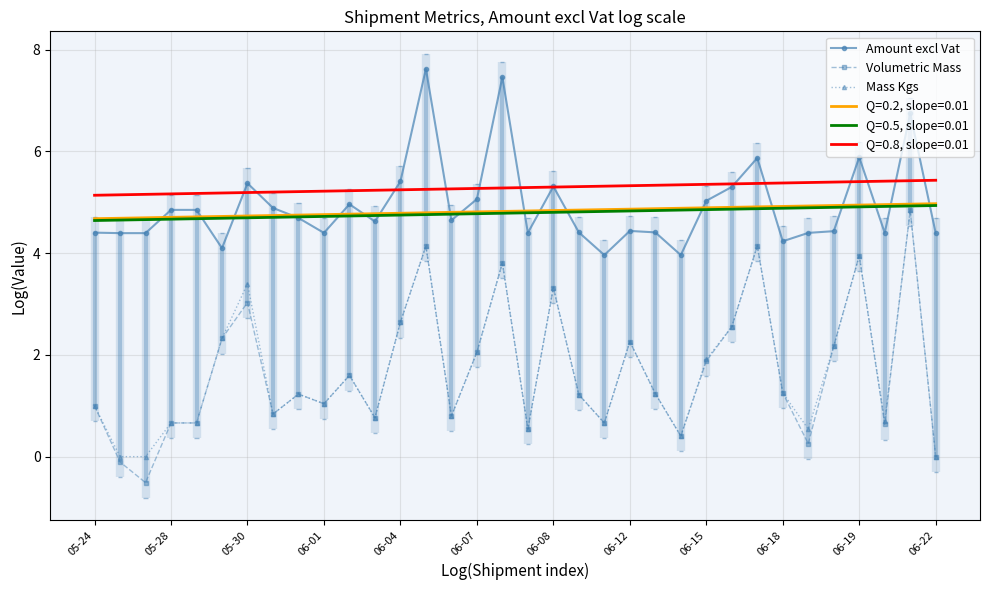

What position from the left is 13?

14